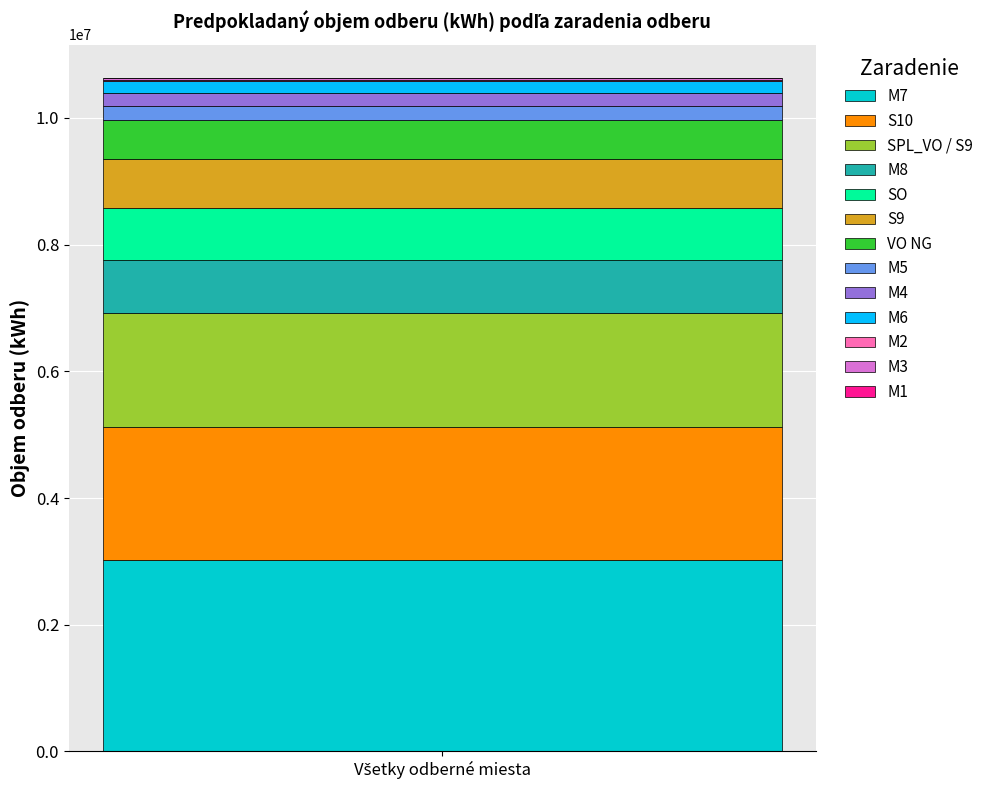

Are the bars horizontal?

No